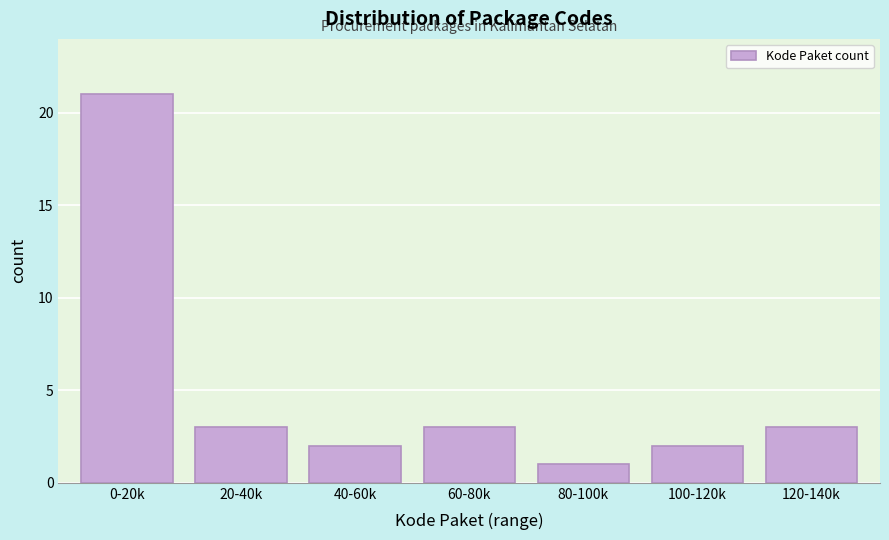

Reading left to right, what are all the values shown in this chart?

21	3	2	3	1	2	3